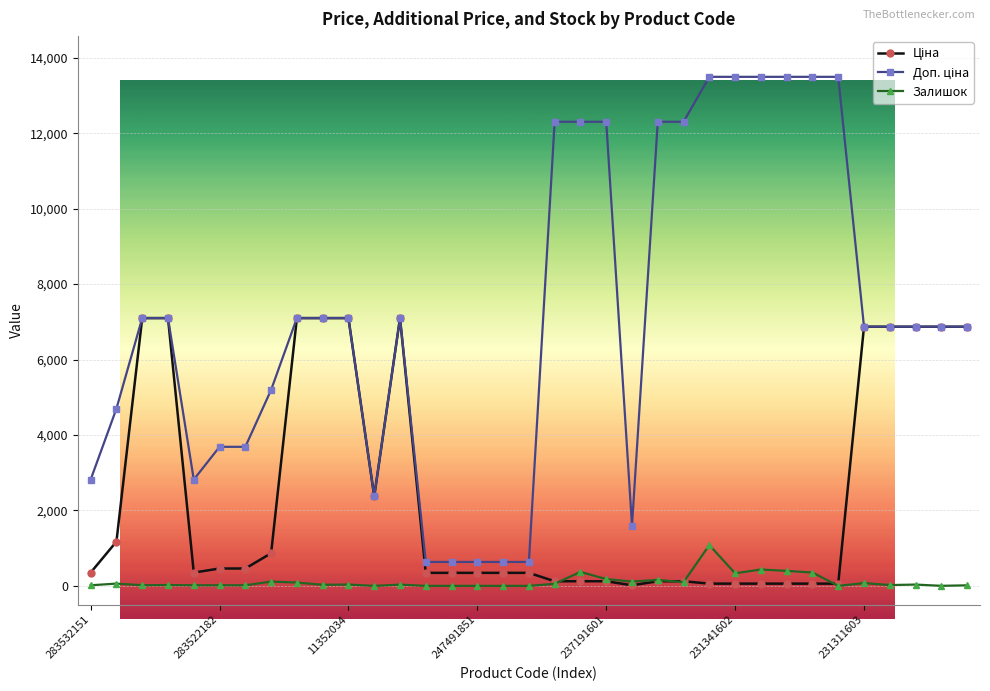

At how many categories does at least one series exceed 10595?

11